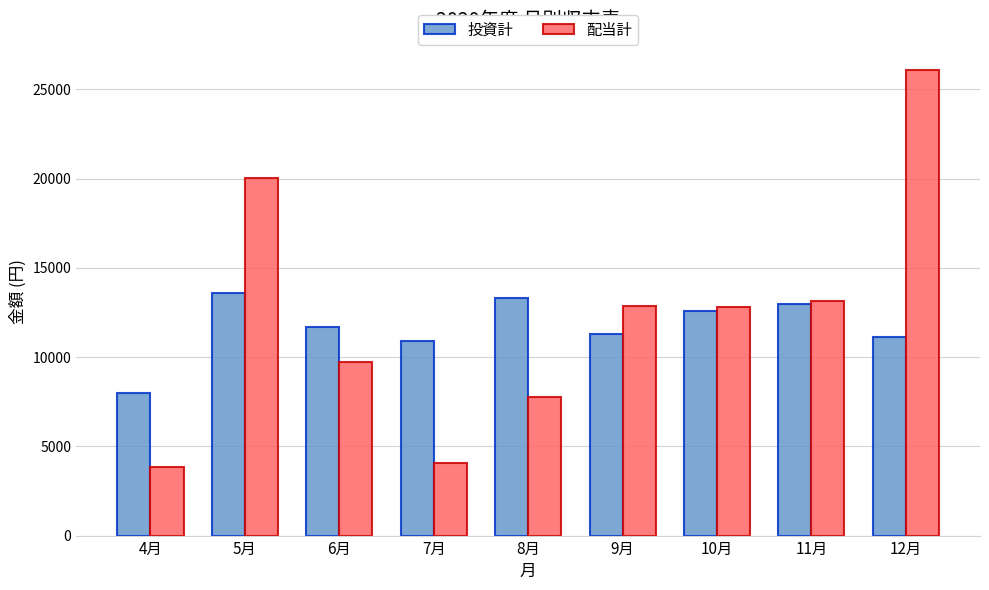

What is the sum of all 配当計 values?

110290